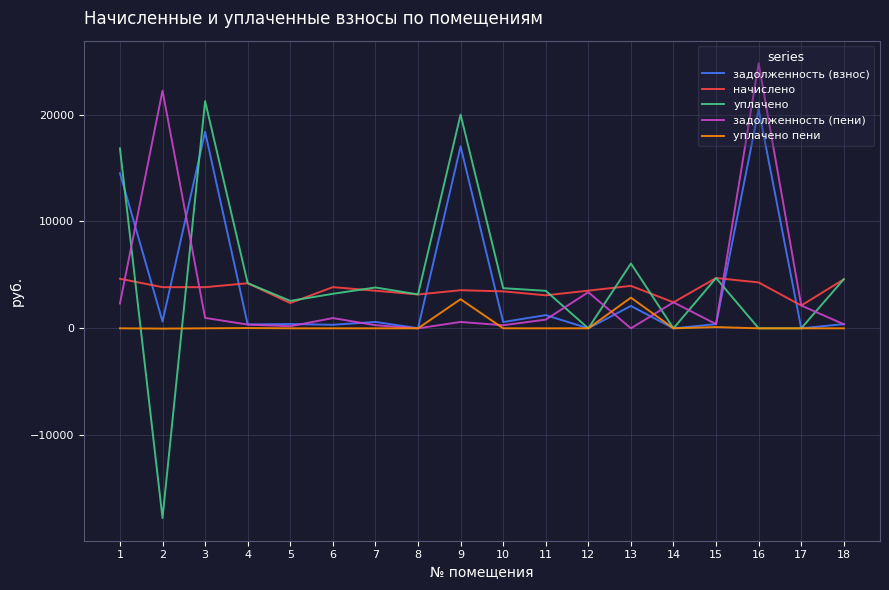

What are all the series names shown in the legend?

задолженность (взнос), начислено, уплачено, задолженность (пени), уплачено пени